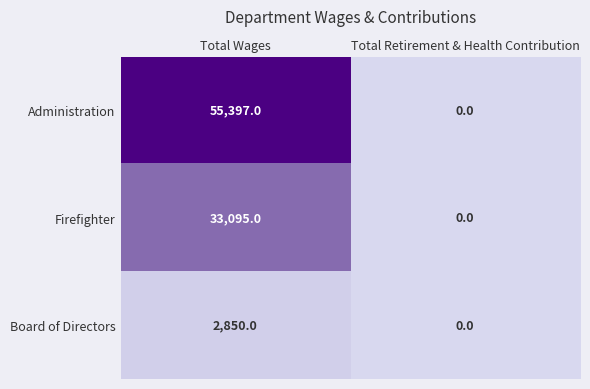

At which label is Firefighter closest to 16547?

Total Retirement & Health Contribution